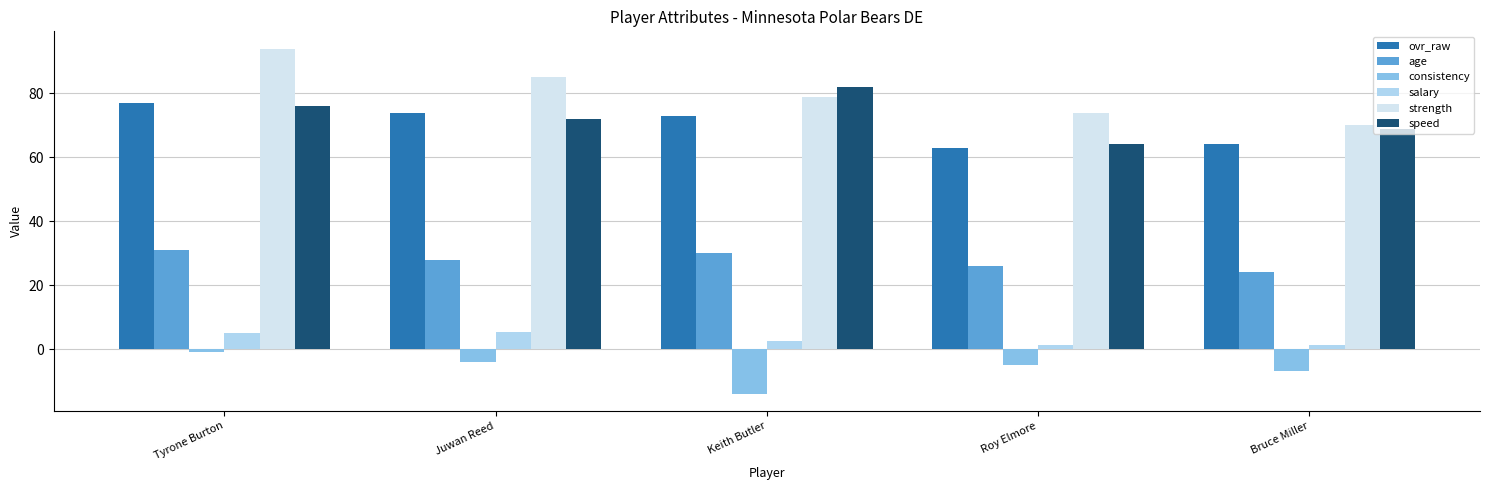

Which series has the widest spread of values?

strength